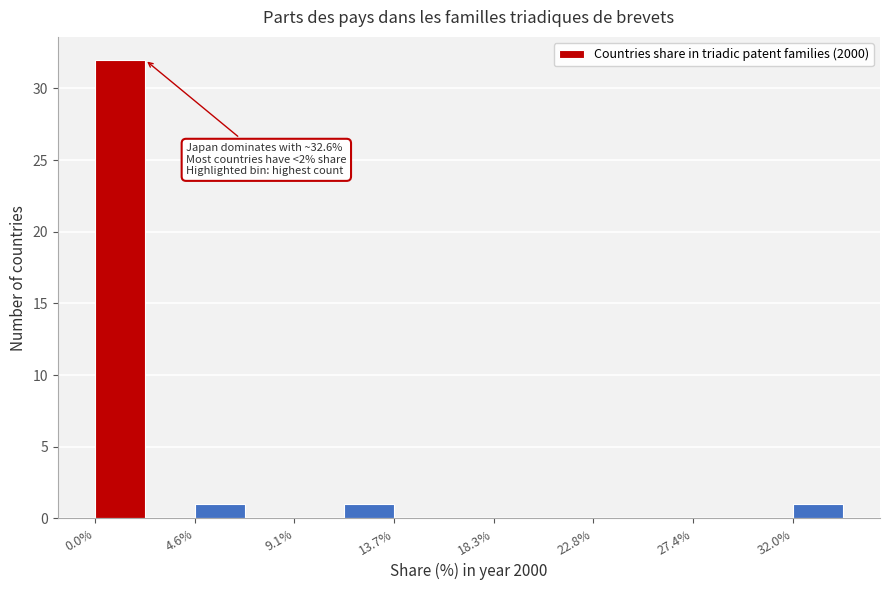

Over which range of the x-axis is the bar tallest?

0.0 to 2.5